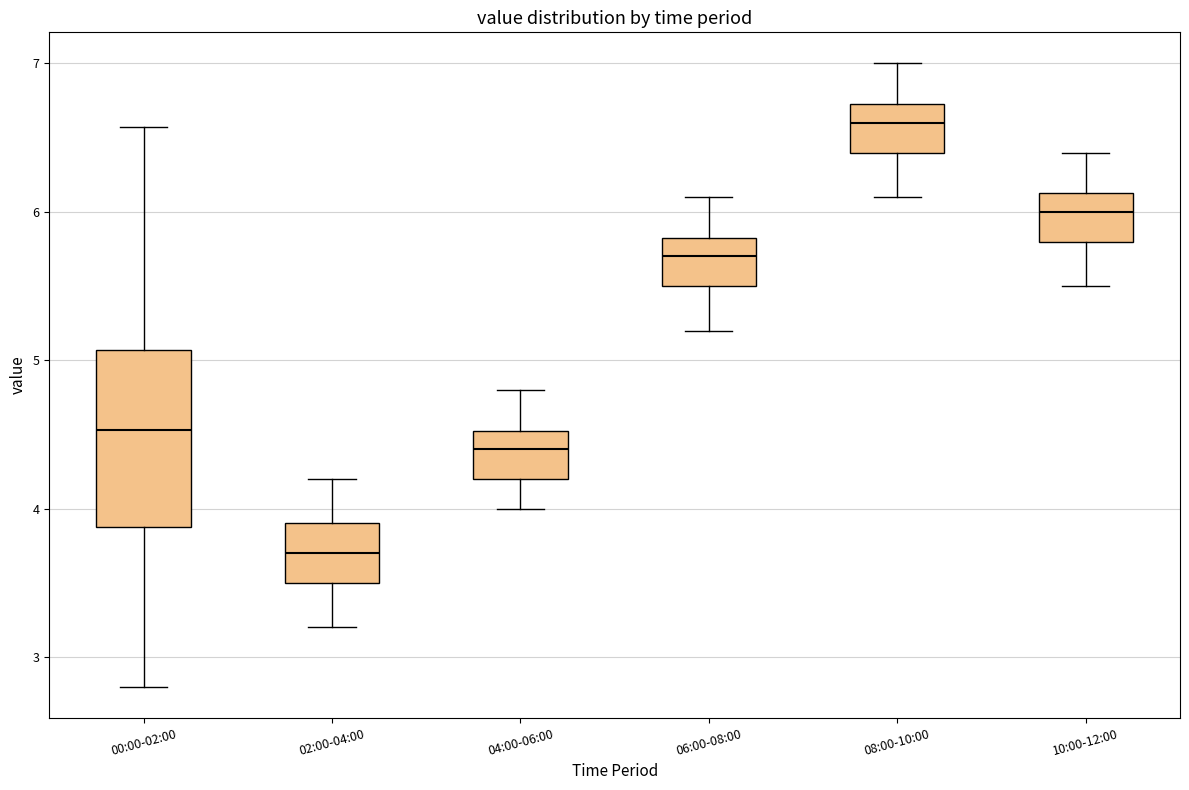

Comparing the boxes themselves (not the whiskers), which one is the tallest?

00:00-02:00